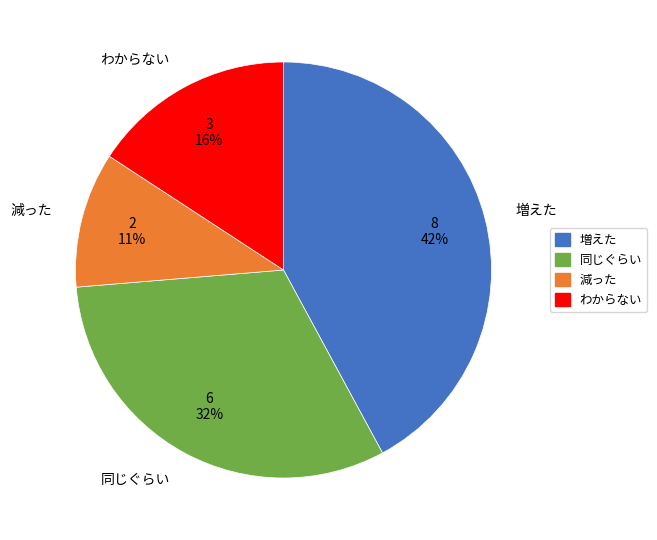

How many slices are in this pie chart?

4